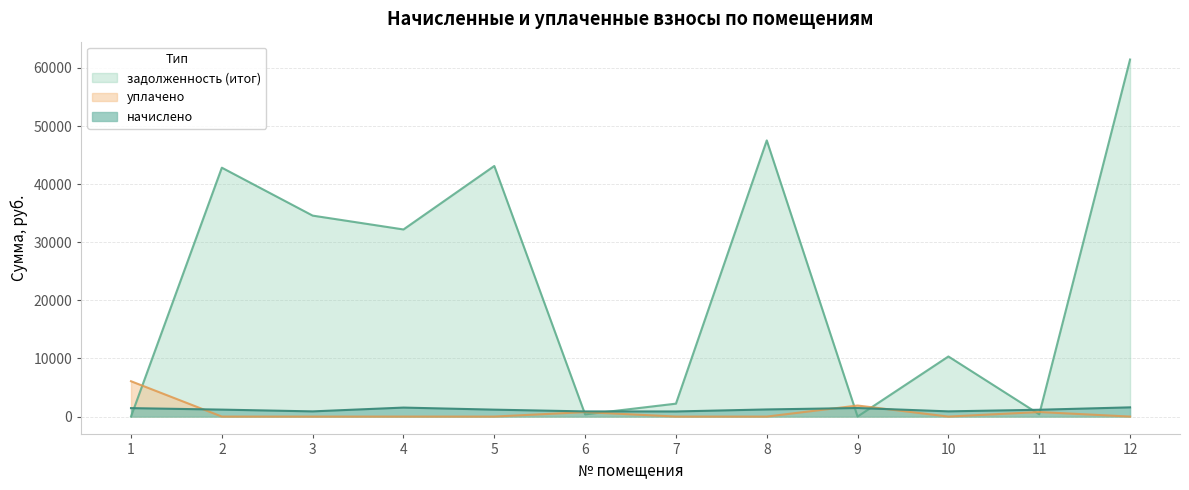

Reading right to left, transcribe all the data shown in this chart.

начислено: 1584.8	1172.5	894.8	1472.6	1225.8	878.0	886.4	1189.3	1545.6	892.0	1194.9	1453.0
уплачено: 0.0	781.7	0.0	1898.9	0.0	0.0	769.8	0.0	0.0	0.0	0.0	6081.9
задолженность (итог): 61448.4	391.2	10342.2	0.0	47527.8	2222.6	373.2	43128.7	32201.3	34584.5	42832.1	0.0